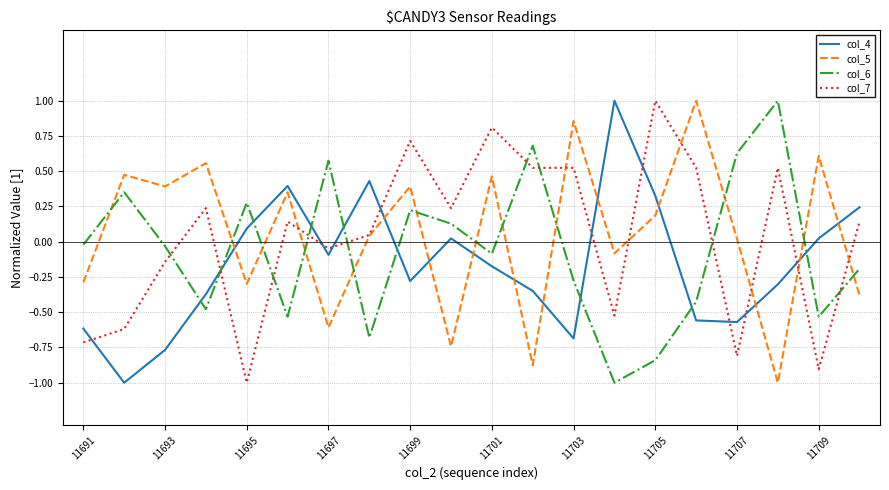

What is the lowest value of the col_4 series?

-1.0